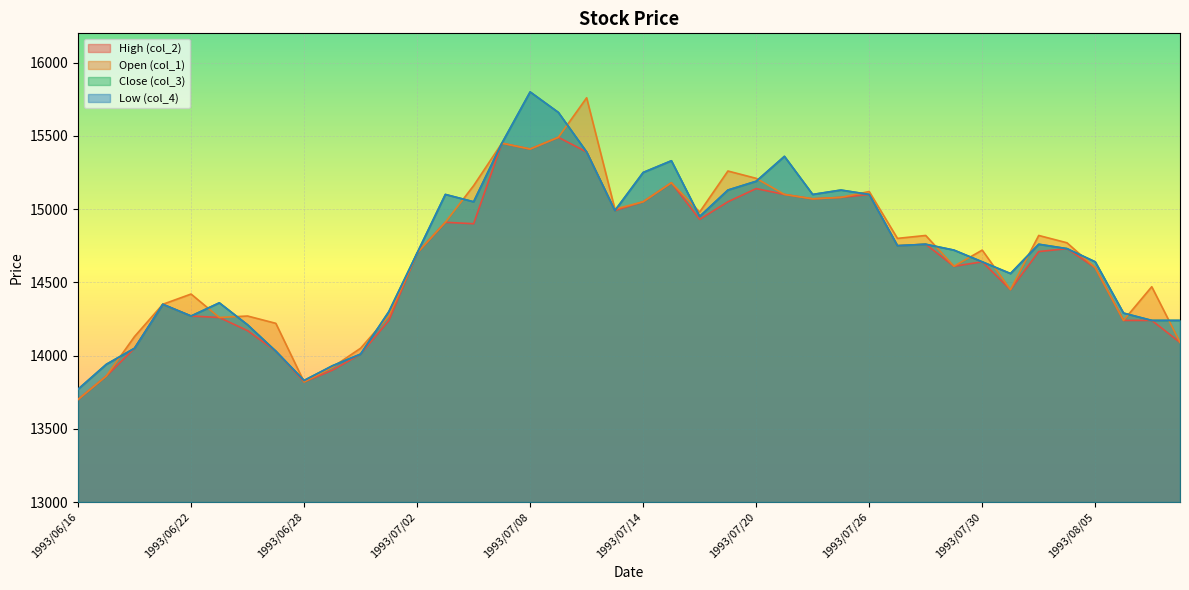

What is the label of the 2nd point from the right?

1993/08/09